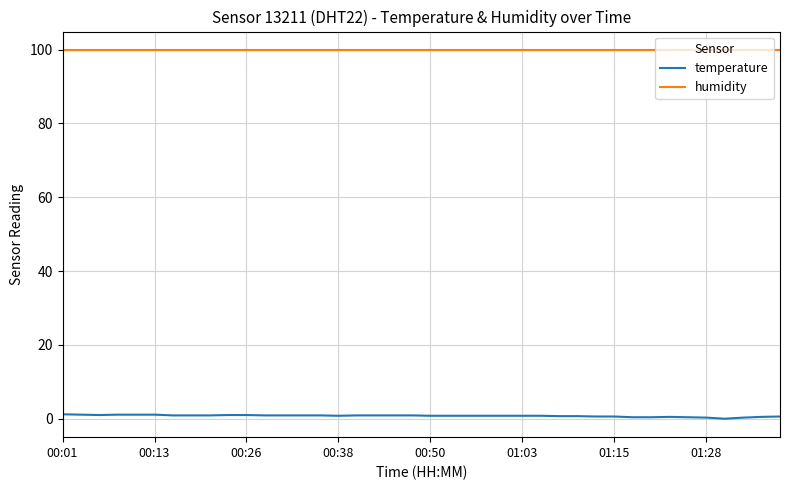

List the series in order of their overall mean, lowest first.

temperature, humidity